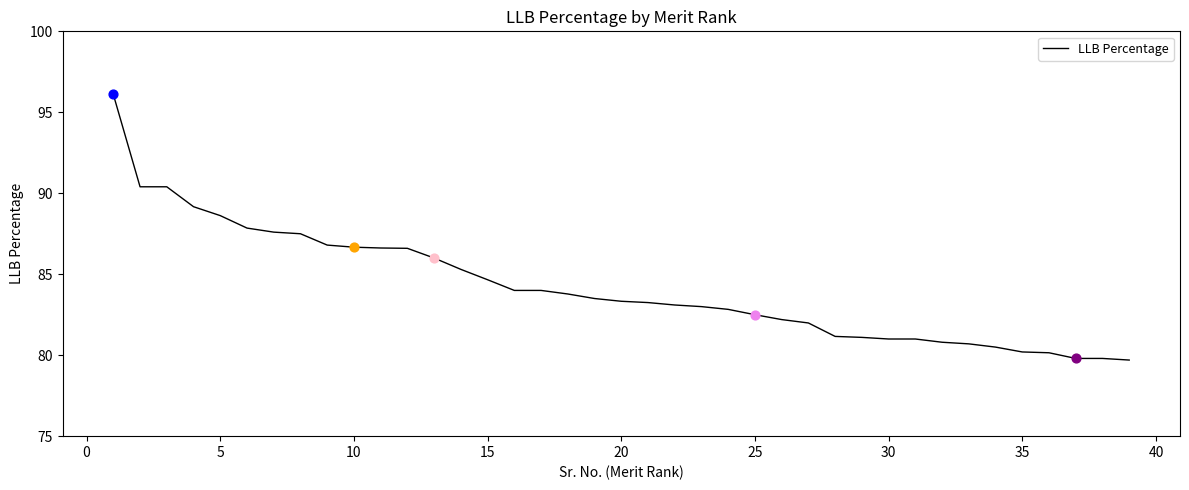

What is the difference between the maximum and minimum values?

16.4